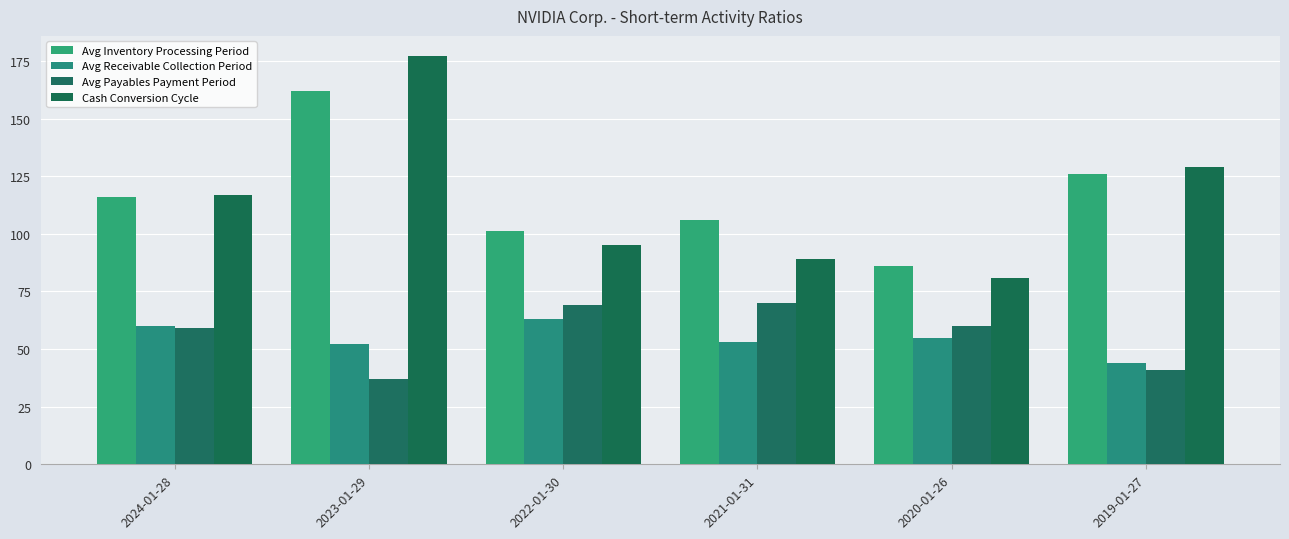

The Avg Receivable Collection Period series shows 63 at 2022-01-30. True or false?

True